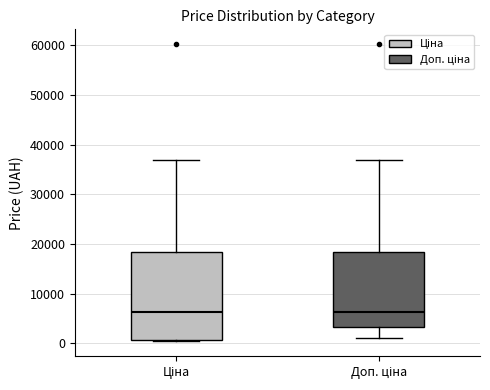

Which box is the tallest, from its lower edge to its upper edge?

Ціна